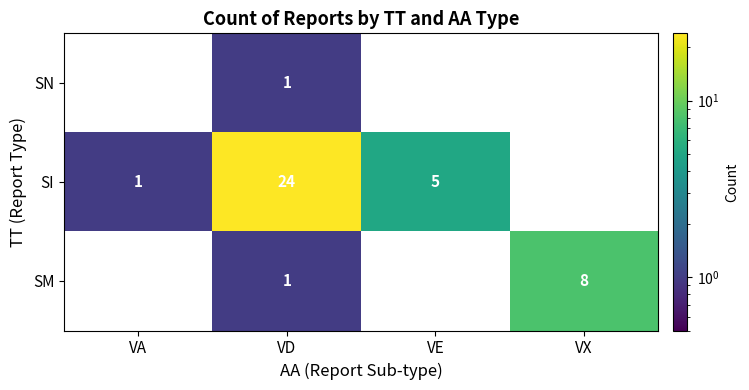

What is the difference between the highest and lowest values at VX?

8